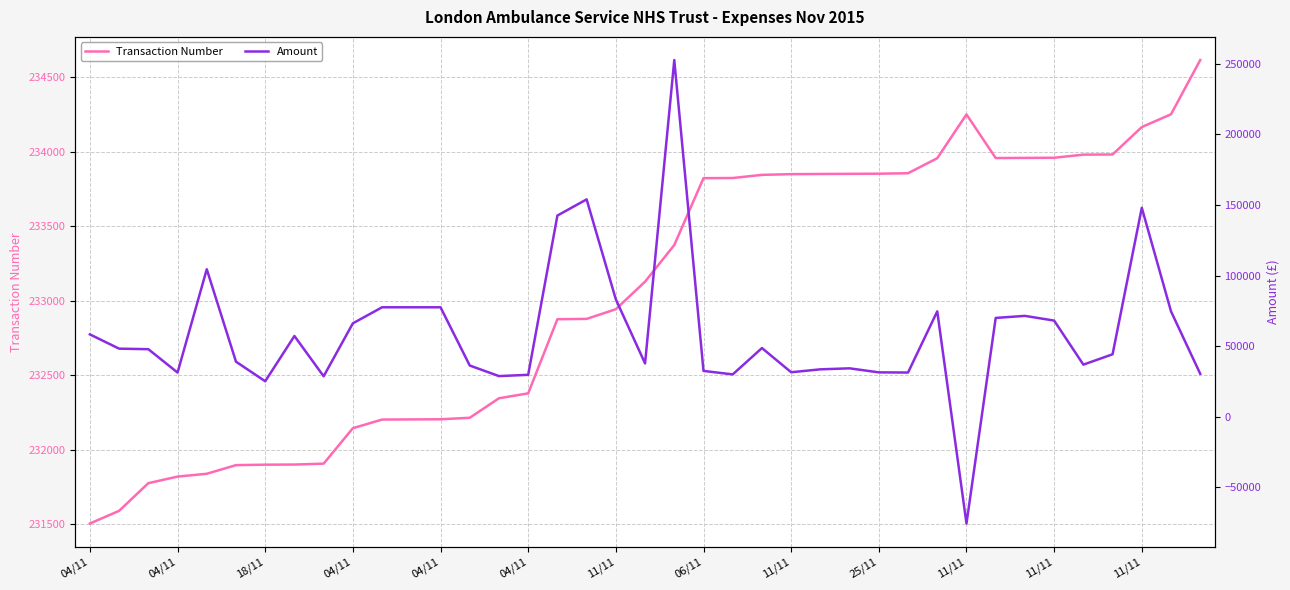

Which series has the largest total across all categories?

Transaction Number